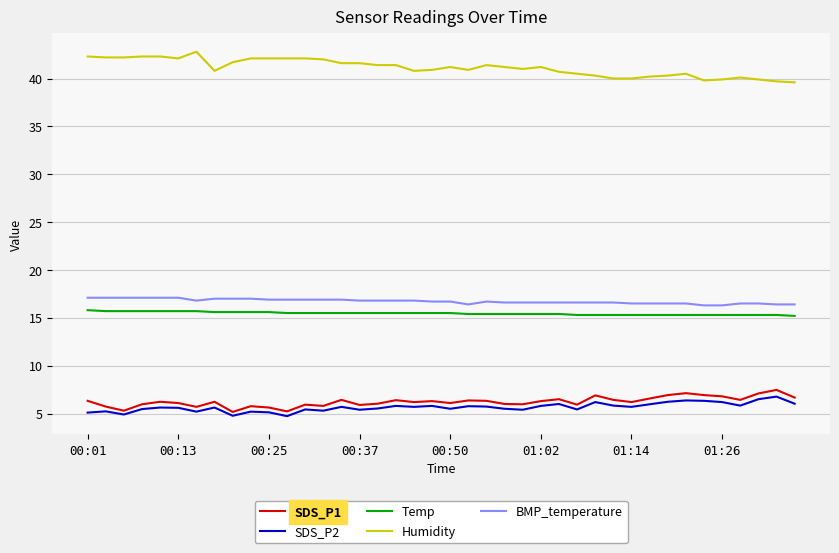

What is the minimum value for Humidity?

39.6